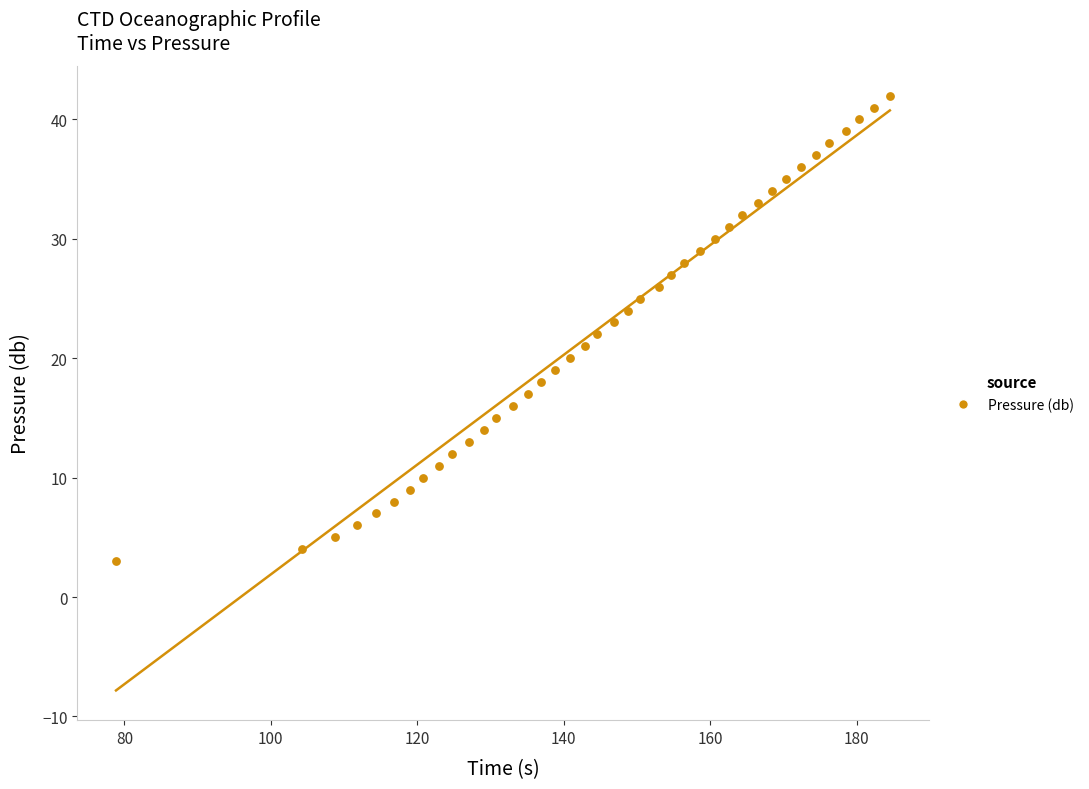

What is the range of Y values (max minus min)?

39